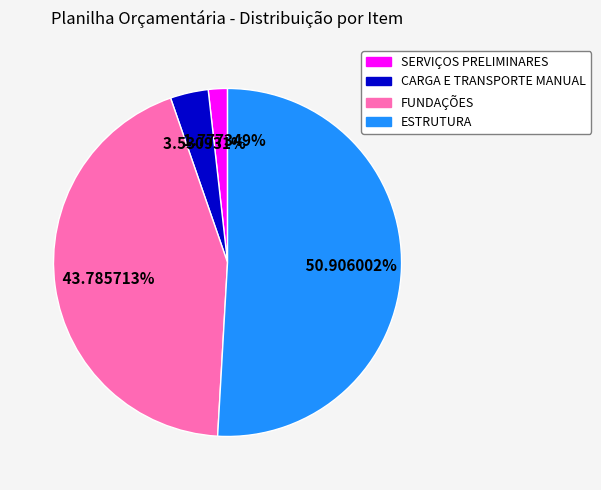

To the nearest percent, what percentage of the pie is ESTRUTURA?

51%